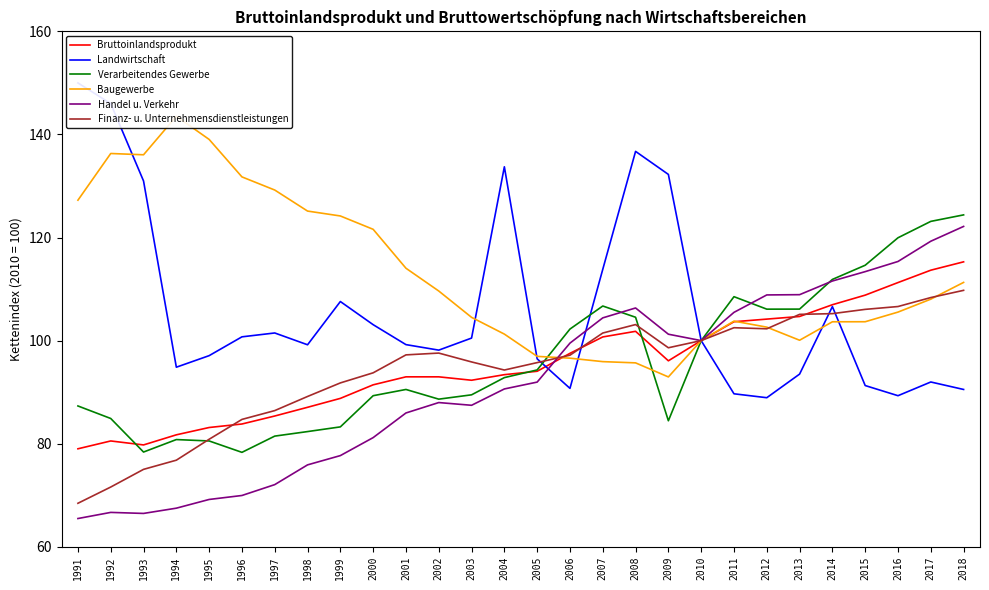

Count the number of categories in the chart.

28